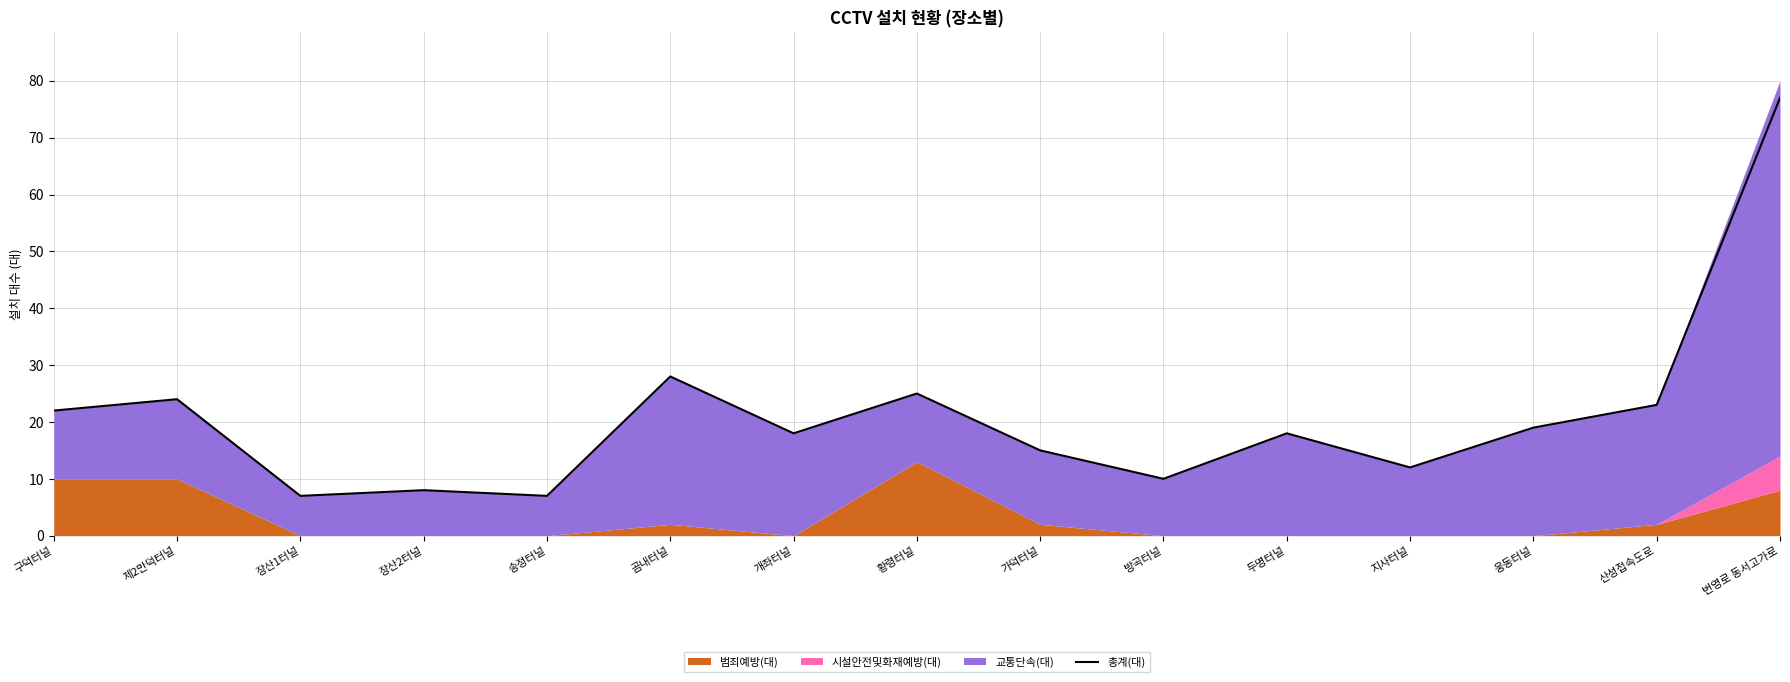

Count the number of values greater than 18.

7